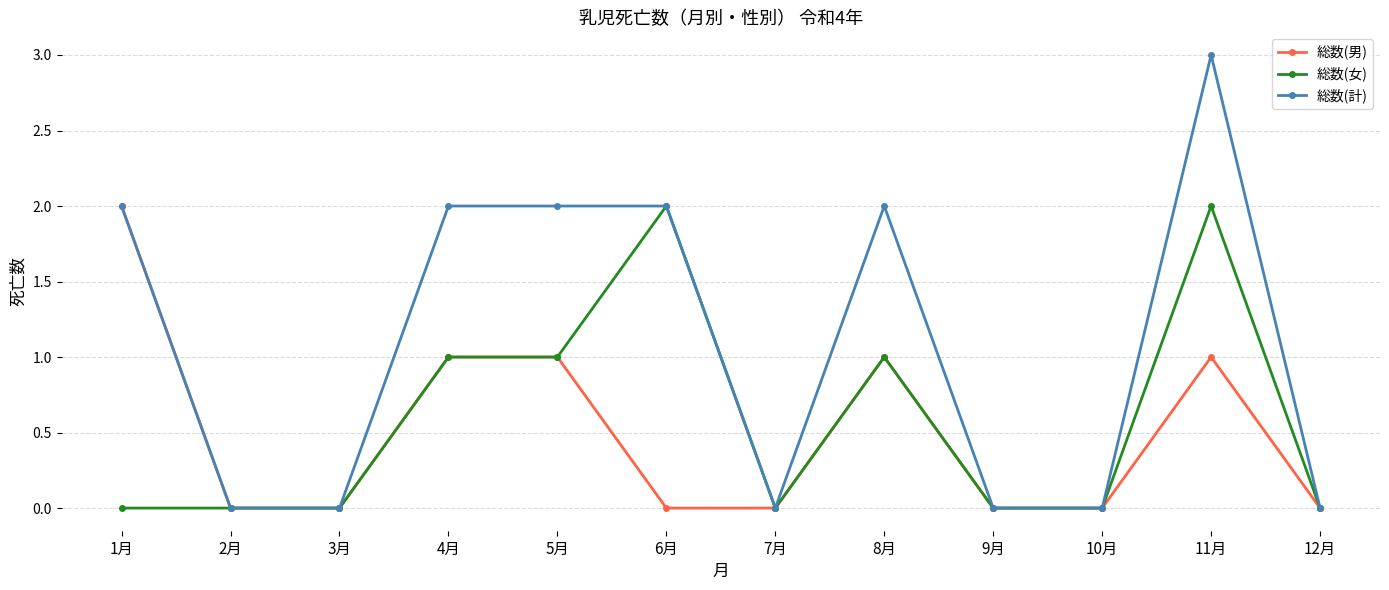

True or false: 総数(女) has more than 0 points higher than both neighbors.

True